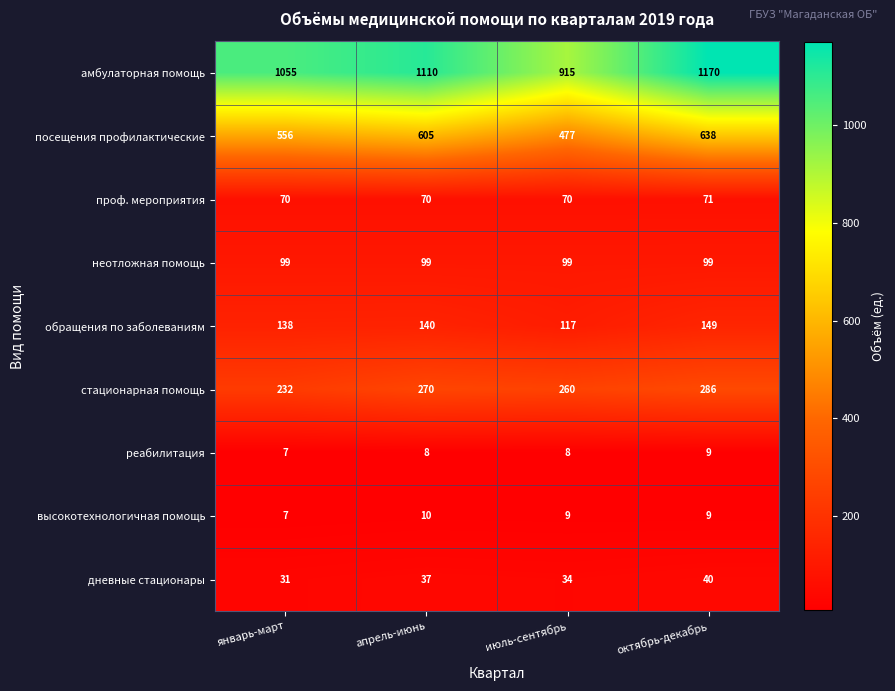

At апрель-июнь, list the series in order from smallest to largest.

реабилитация, высокотехнологичная помощь, дневные стационары, проф. мероприятия, неотложная помощь, обращения по заболеваниям, стационарная помощь, посещения профилактические, амбулаторная помощь